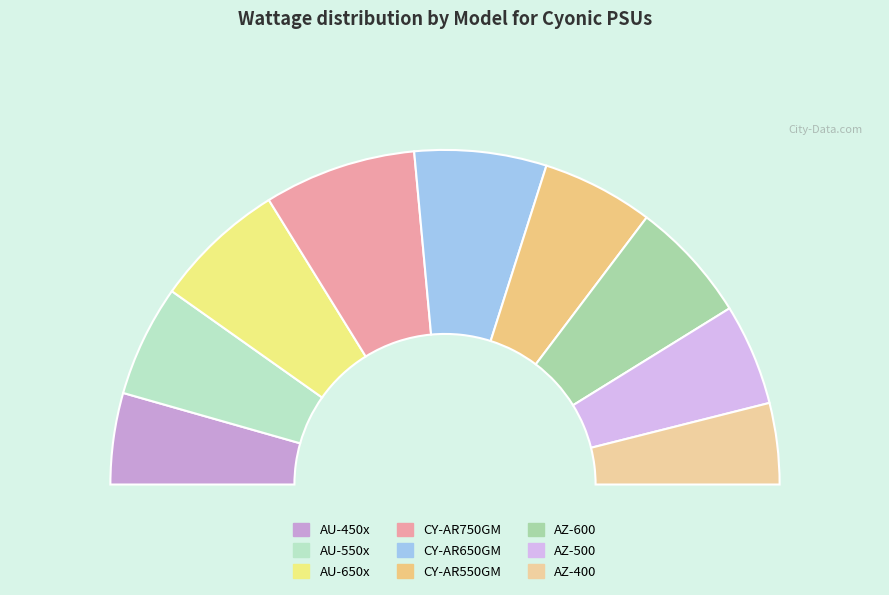

True or false: CY-AR750GM accounts for 3% of the total.

False